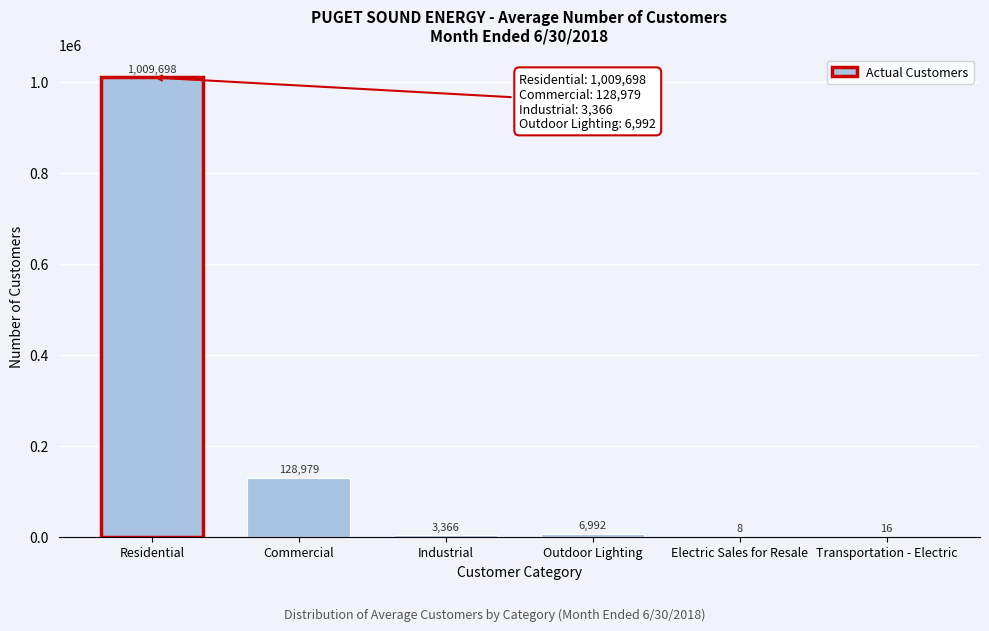

Reading right to left, list all the values displayed in this chart.

Transportation - Electric=16	Electric Sales for Resale=8	Outdoor Lighting=6992	Industrial=3366	Commercial=128979	Residential=1009698